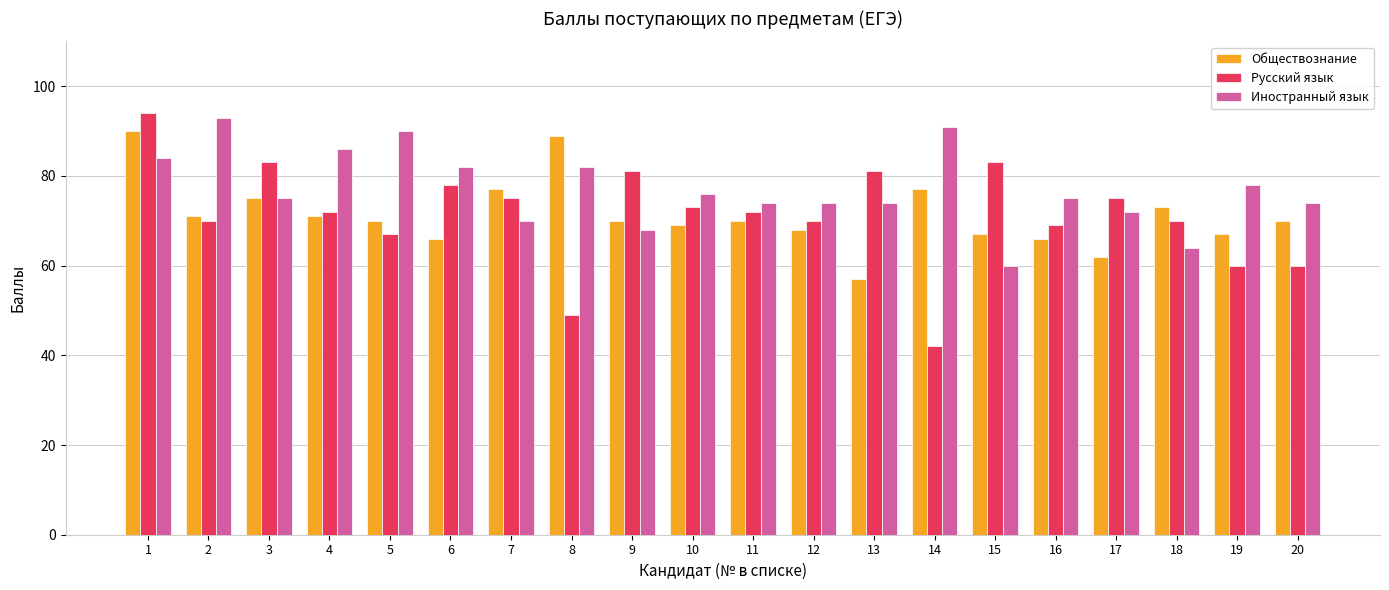

What is the value of the Иностранный язык bar at the 10th from the left?

76